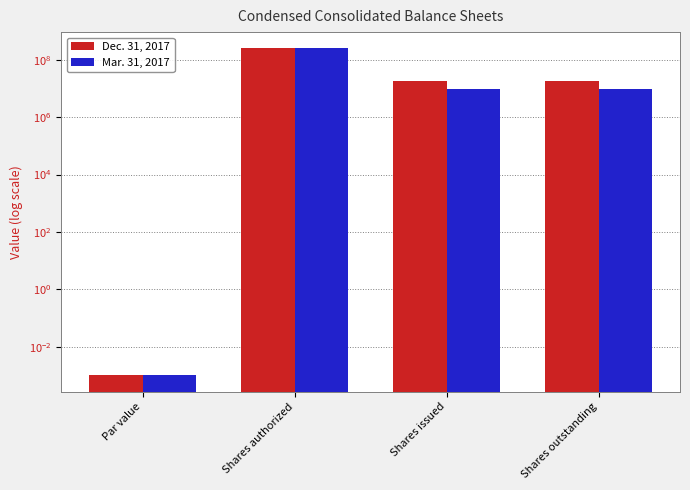

Where does the Mar. 31, 2017 series first go above 9321306?

Shares authorized